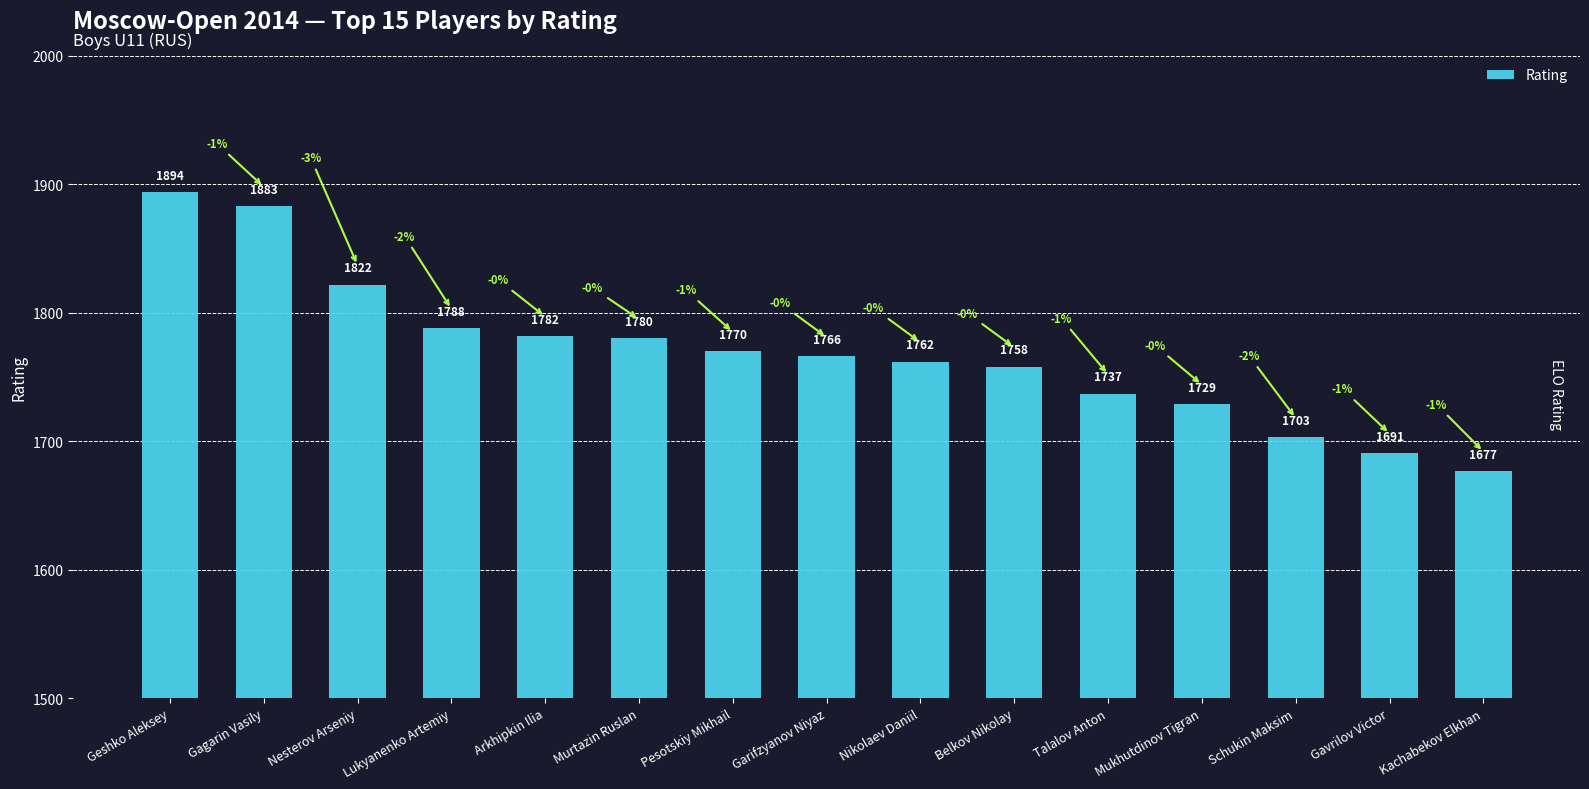

Where does the data first go above 1766?

Geshko Aleksey